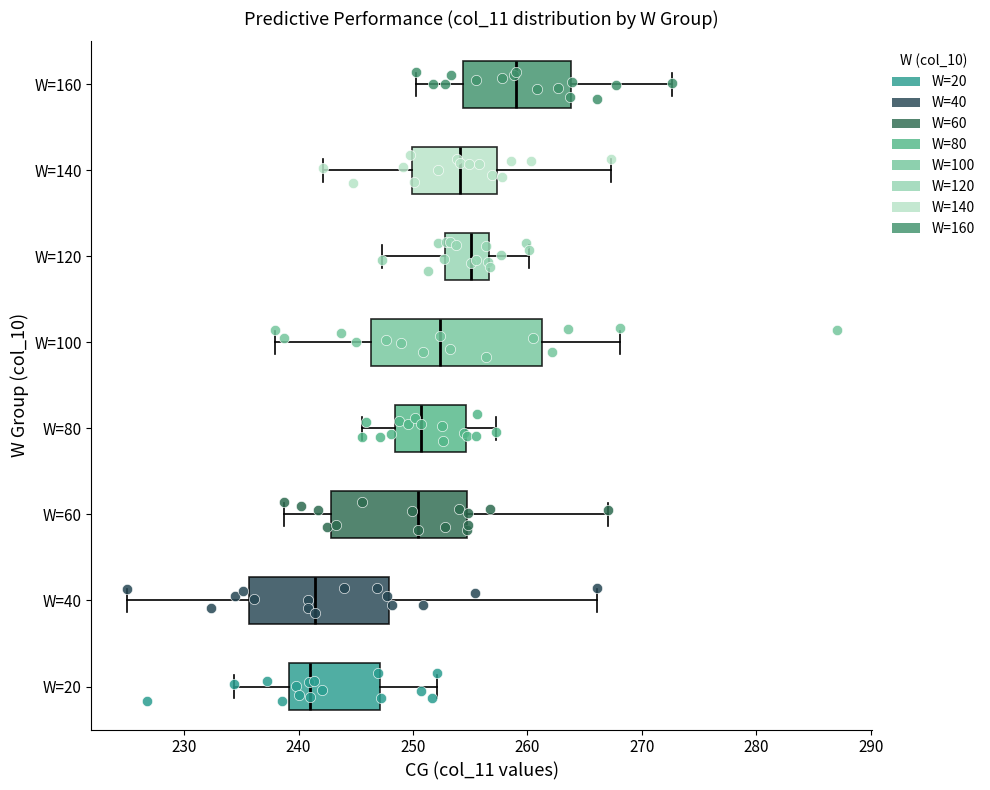

Reading bottom to top, transcribe this box plot: for each box, give where its median line is, the range the box spans, and where its two whiskers end, as read against the x-axis. The values are not printed on the chart, so give them approximately, as read against the axis.

W=20: median 241, box 239 to 247, whiskers 234 to 252
W=40: median 241, box 236 to 248, whiskers 225 to 266
W=60: median 250, box 243 to 255, whiskers 239 to 267
W=80: median 251, box 248 to 255, whiskers 246 to 257
W=100: median 252, box 246 to 261, whiskers 238 to 268
W=120: median 255, box 253 to 257, whiskers 247 to 260
W=140: median 254, box 250 to 257, whiskers 242 to 267
W=160: median 259, box 254 to 264, whiskers 250 to 273